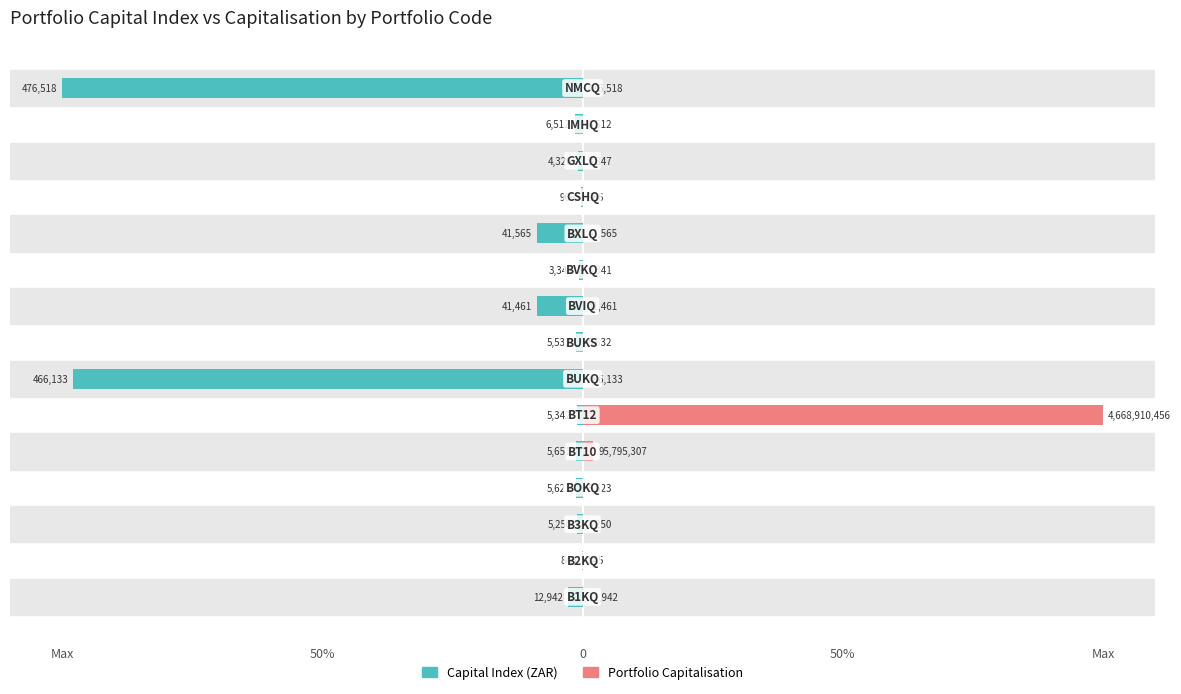

List the series in order of their overall mean, highest first.

Portfolio Capitalisation, Capital Index (ZAR)